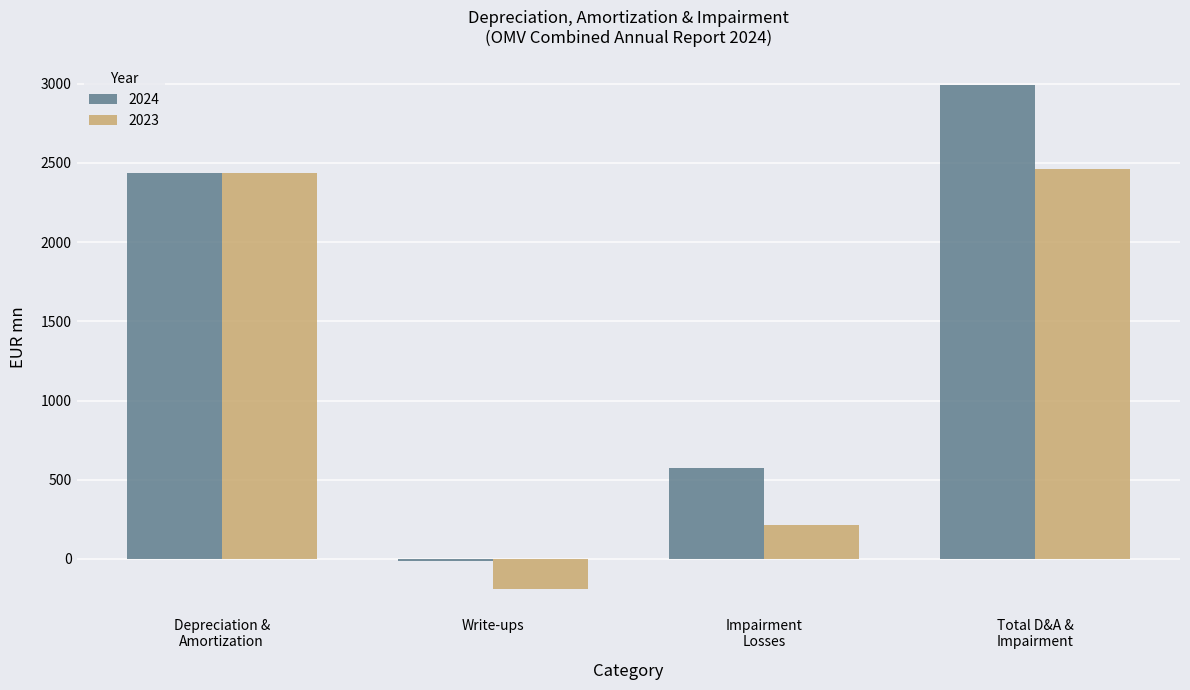

How many negative values does the 2024 series have?

1